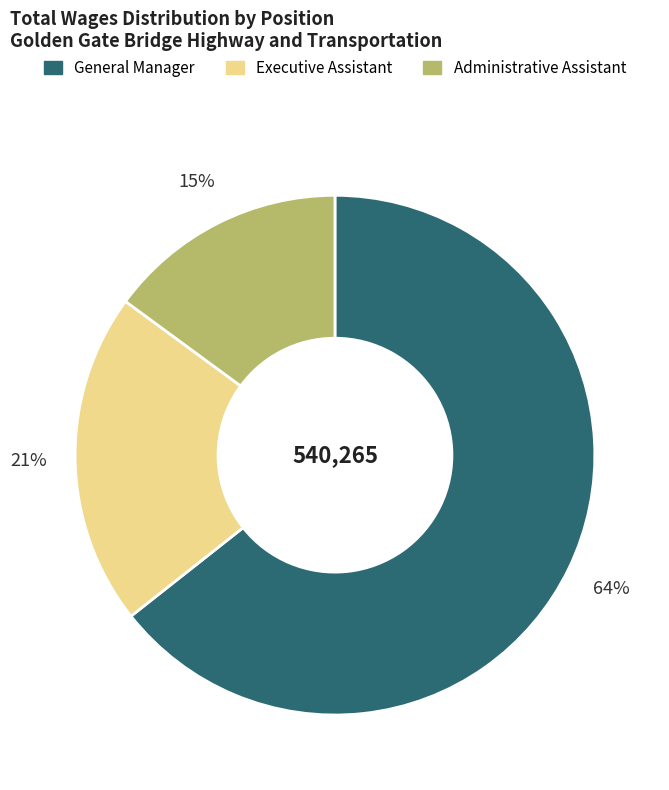

Which slice represents more than half of the pie?

General Manager